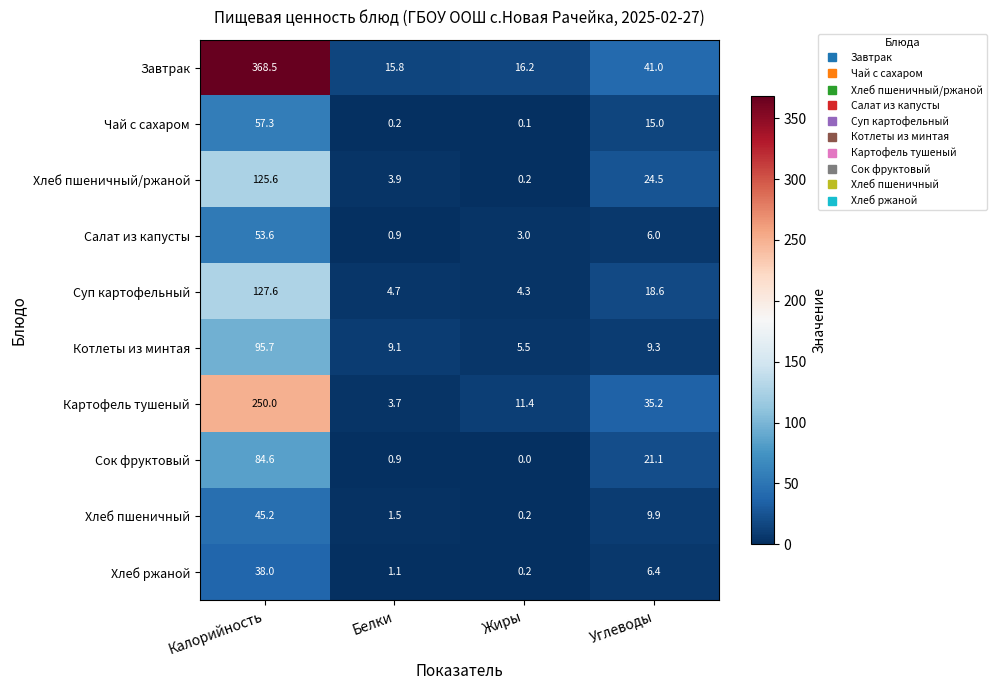

At which category is the sum across all series the highest?

Калорийность